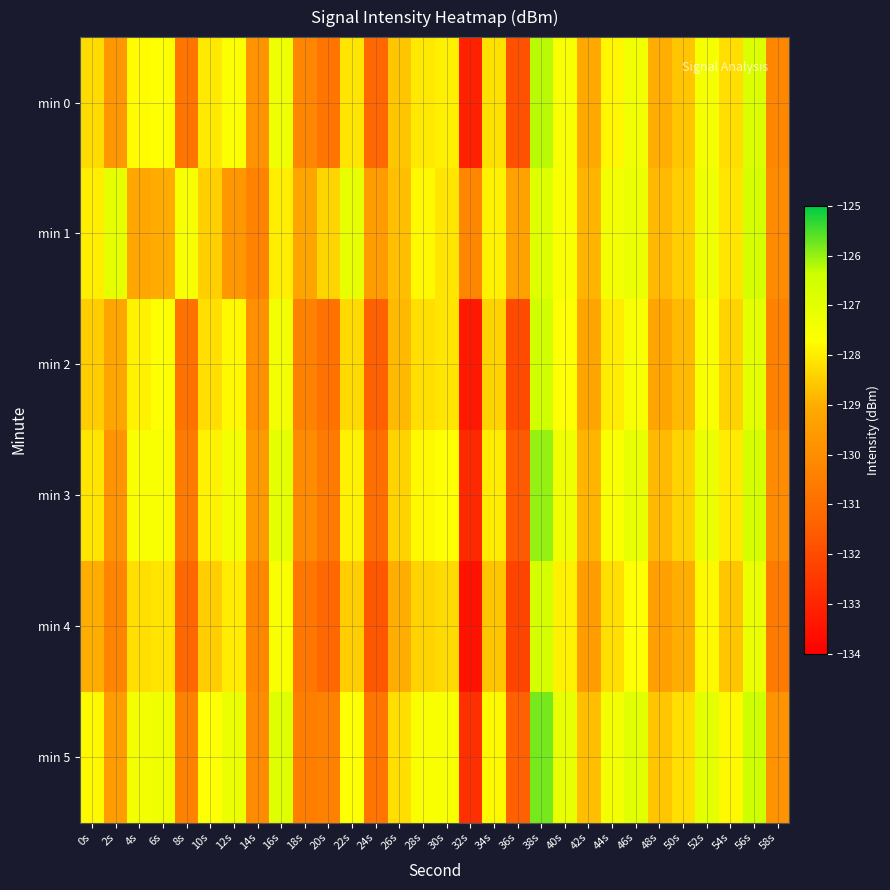

Reading right to left, transcribe all the data shown in this chart.

min 0: 58s=-130.2	56s=-126.8	54s=-128.2	52s=-127.4	50s=-128.6	48s=-129.0	46s=-127.3	44s=-127.8	42s=-129.1	40s=-127.5	38s=-126.2	36s=-131.8	34s=-128.2	32s=-133.1	30s=-127.9	28s=-128.0	26s=-128.6	24s=-131.2	22s=-128.1	20s=-130.8	18s=-130.2	16s=-127.2	14s=-129.8	12s=-127.6	10s=-128.0	8s=-130.8	6s=-127.7	4s=-127.8	2s=-129.7	0s=-128.3
min 1: 58s=-130.0	56s=-126.6	54s=-128.1	52s=-127.3	50s=-128.5	48s=-128.8	46s=-127.2	44s=-127.4	42s=-128.9	40s=-127.6	38s=-126.8	36s=-129.3	34s=-127.9	32s=-130.2	30s=-128.1	28s=-127.8	26s=-128.7	24s=-129.5	22s=-127.1	20s=-128.3	18s=-129.2	16s=-128.0	14s=-130.3	12s=-129.7	10s=-128.5	8s=-127.5	6s=-129.0	4s=-129.2	2s=-127.1	0s=-128.0
min 2: 58s=-130.4	56s=-127.0	54s=-128.4	52s=-127.6	50s=-128.8	48s=-129.2	46s=-127.5	44s=-128.0	42s=-129.2	40s=-127.7	38s=-126.5	36s=-132.0	34s=-128.4	32s=-133.3	30s=-128.1	28s=-128.2	26s=-128.8	24s=-131.4	22s=-128.3	20s=-130.9	18s=-130.4	16s=-127.4	14s=-129.9	12s=-127.8	10s=-128.2	8s=-130.9	6s=-127.7	4s=-127.9	2s=-129.2	0s=-128.5
min 3: 58s=-130.0	56s=-126.6	54s=-128.0	52s=-127.2	50s=-128.4	48s=-128.8	46s=-127.1	44s=-127.6	42s=-128.9	40s=-127.3	38s=-126.0	36s=-131.6	34s=-128.0	32s=-132.9	30s=-127.7	28s=-127.8	26s=-128.4	24s=-131.0	22s=-127.9	20s=-130.6	18s=-130.0	16s=-127.0	14s=-129.6	12s=-127.4	10s=-127.9	8s=-130.6	6s=-127.5	4s=-127.6	2s=-129.8	0s=-128.1
min 4: 58s=-130.6	56s=-127.2	54s=-128.6	52s=-127.8	50s=-129.0	48s=-129.4	46s=-127.7	44s=-128.2	42s=-129.5	40s=-127.9	38s=-126.6	36s=-132.2	34s=-128.6	32s=-133.5	30s=-128.3	28s=-128.4	26s=-129.0	24s=-131.7	22s=-128.5	20s=-131.2	18s=-130.7	16s=-127.6	14s=-130.2	12s=-128.0	10s=-128.5	8s=-131.2	6s=-128.1	4s=-128.2	2s=-130.3	0s=-129.0
min 5: 58s=-129.8	56s=-126.4	54s=-127.8	52s=-127.0	50s=-128.2	48s=-128.6	46s=-126.9	44s=-127.4	42s=-128.7	40s=-127.1	38s=-125.8	36s=-131.4	34s=-127.8	32s=-132.7	30s=-127.5	28s=-127.6	26s=-128.2	24s=-130.8	22s=-127.7	20s=-130.4	18s=-130.5	16s=-126.8	14s=-130.0	12s=-127.2	10s=-127.7	8s=-130.4	6s=-127.3	4s=-127.4	2s=-129.5	0s=-127.8